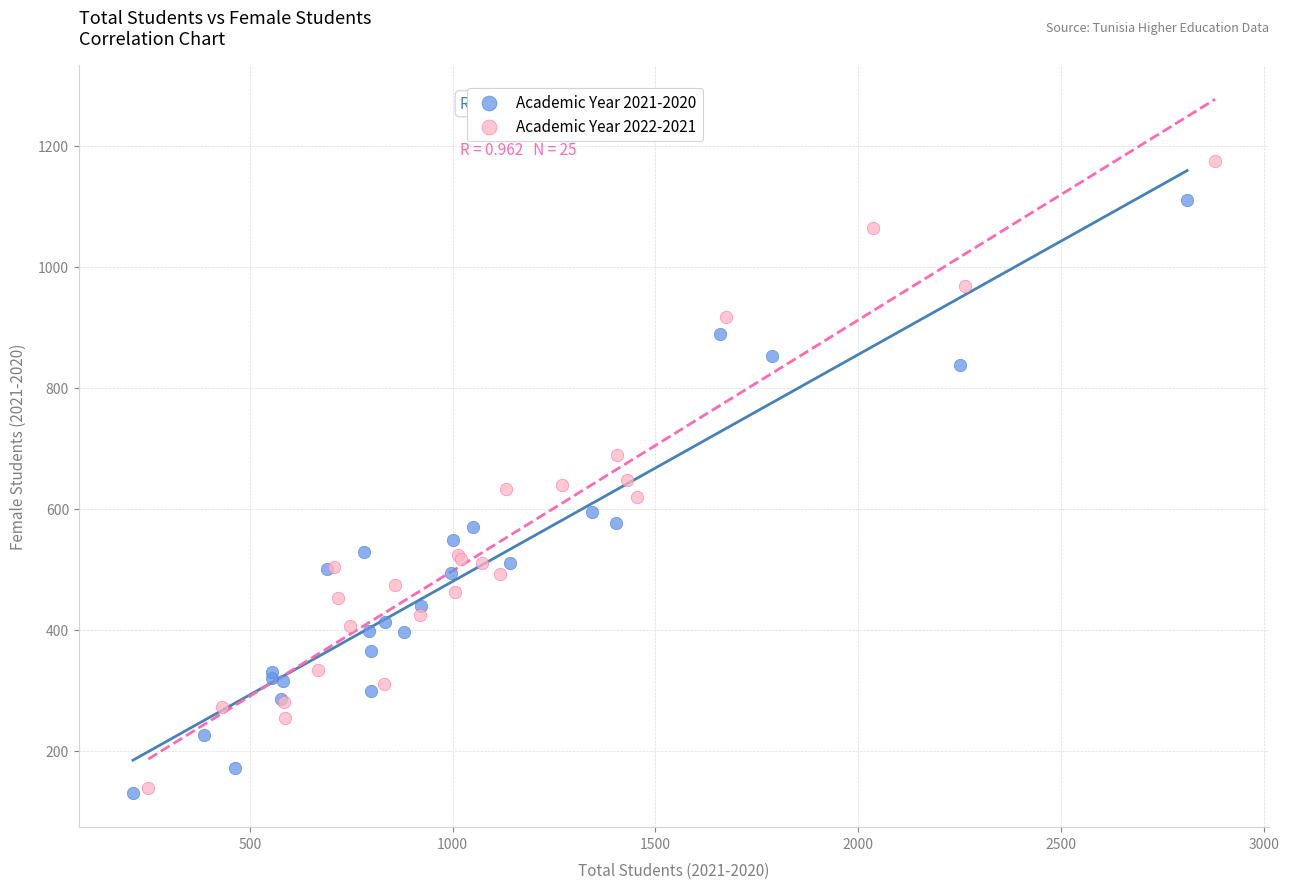

Which series has the largest Y range (max minus min)?

Academic Year 2022-2021